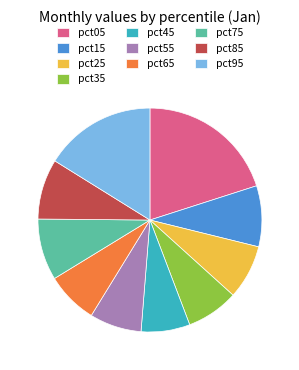

Which slice is the largest?

pct05